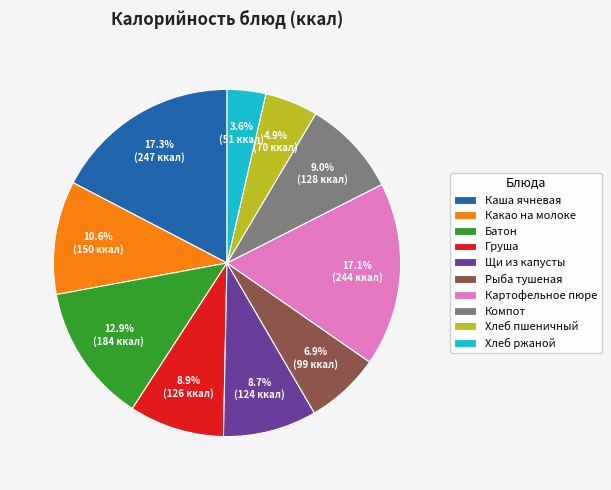

True or false: Батон accounts for 13% of the total.

True